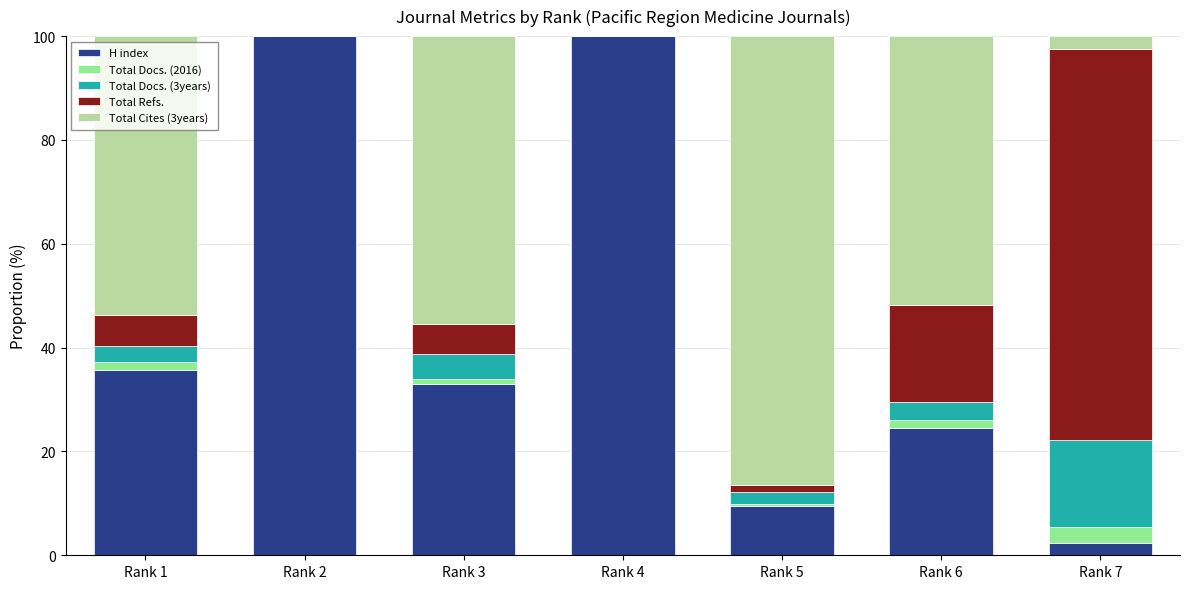

The H index series shows 24.6 at Rank 6. True or false?

True